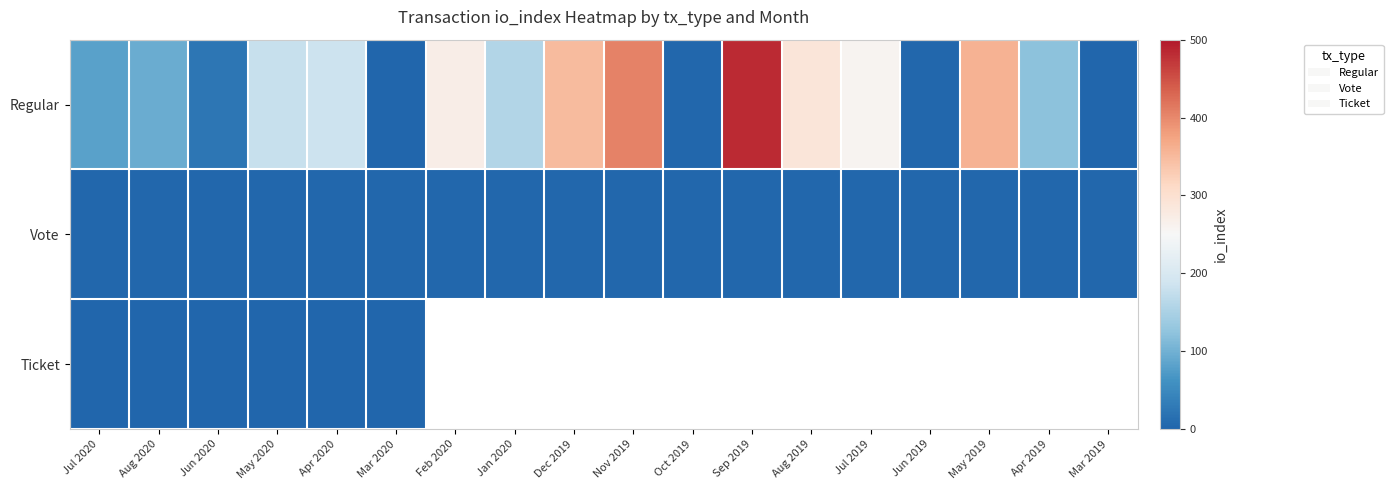

What is the sum of all Regular values?

3262.0